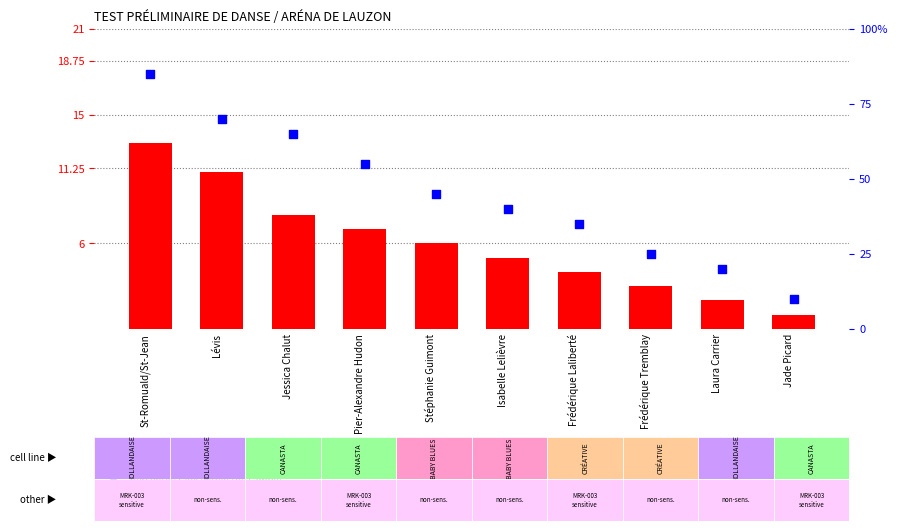

Which series has the largest total across all categories?

percentile rank within the sample